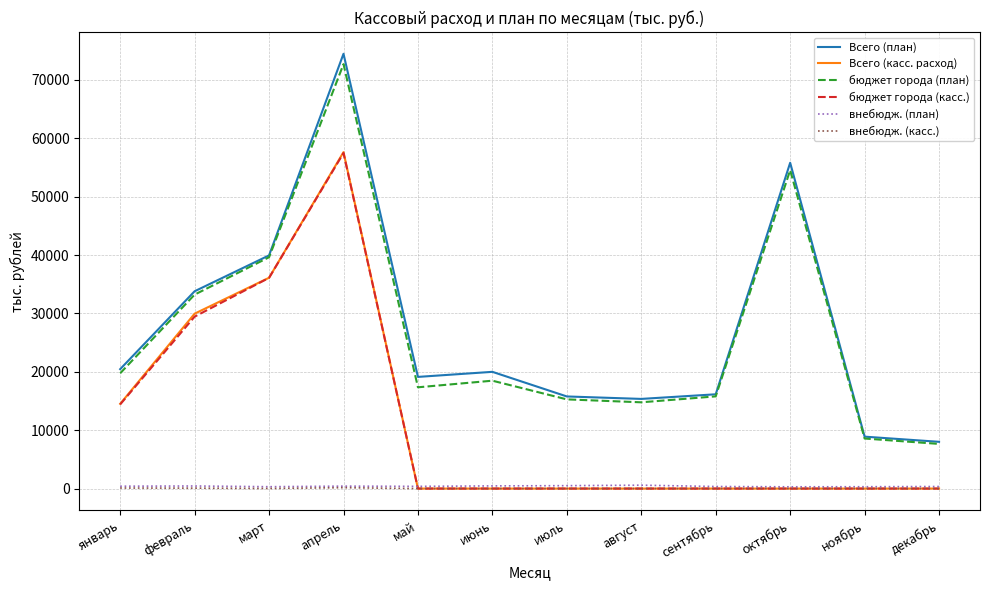

What is the difference between the бюджет города (план) values at январь and апрель?

52942.6